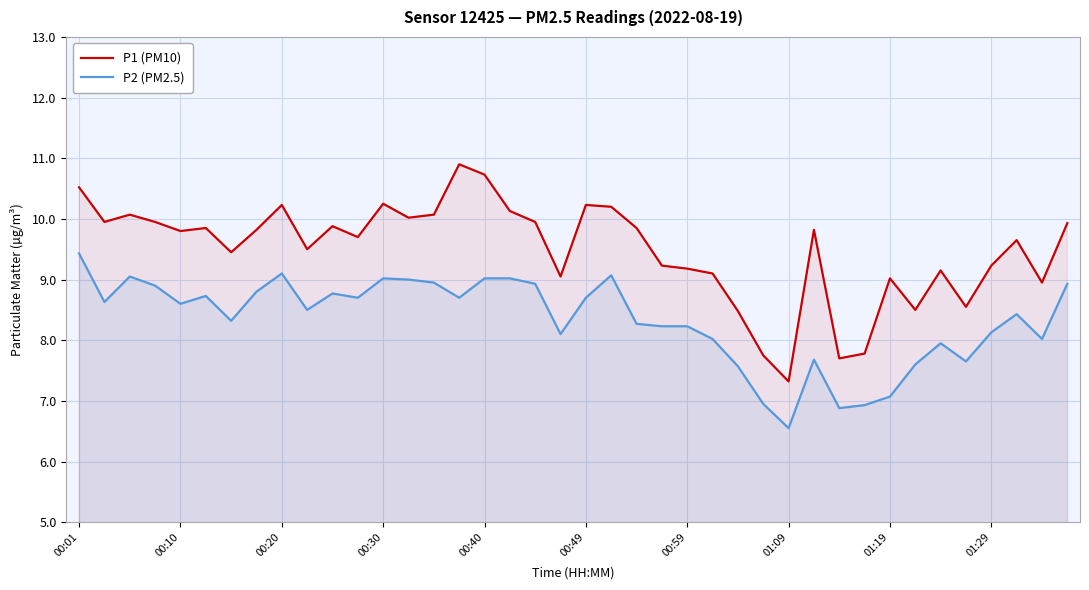

What is the difference between the maximum and minimum values in the P2 (PM2.5) series?

2.9